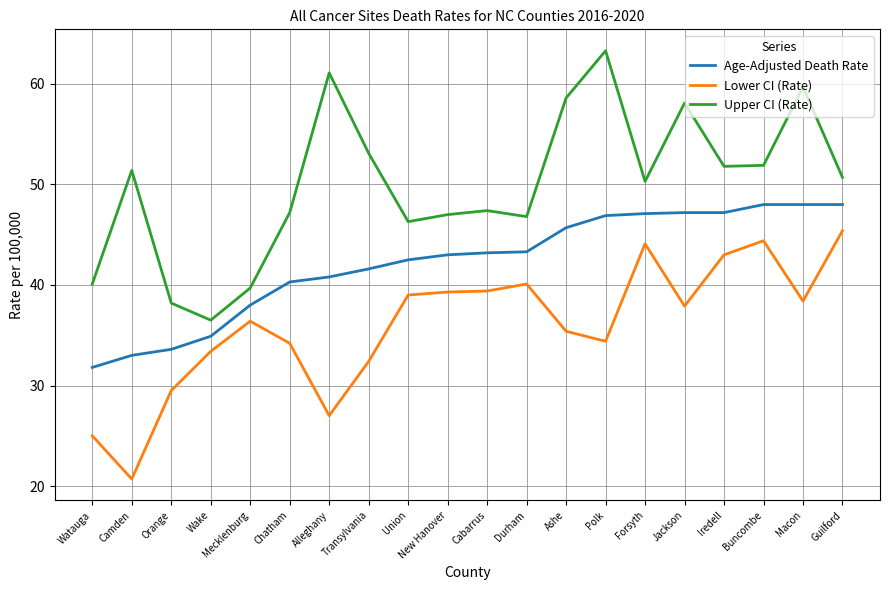

What is the smallest value displayed?

20.7